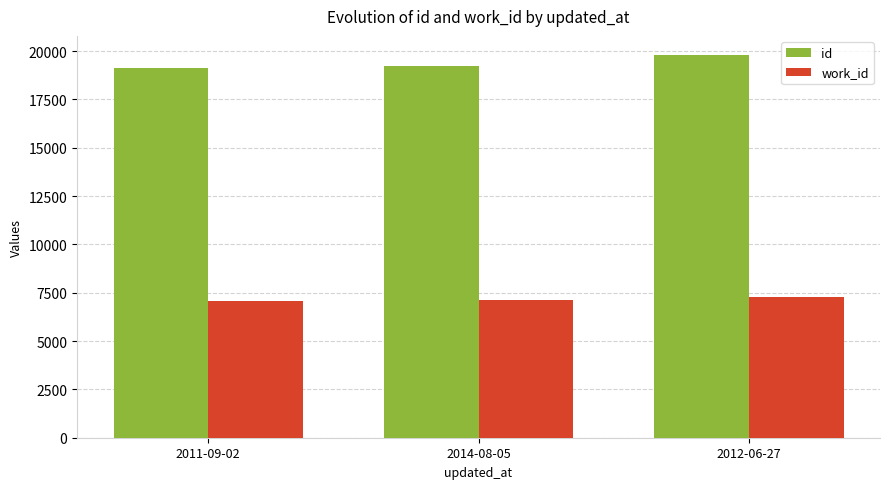

What is the sum of the work_id values at 2014-08-05 and 2011-09-02?

14186